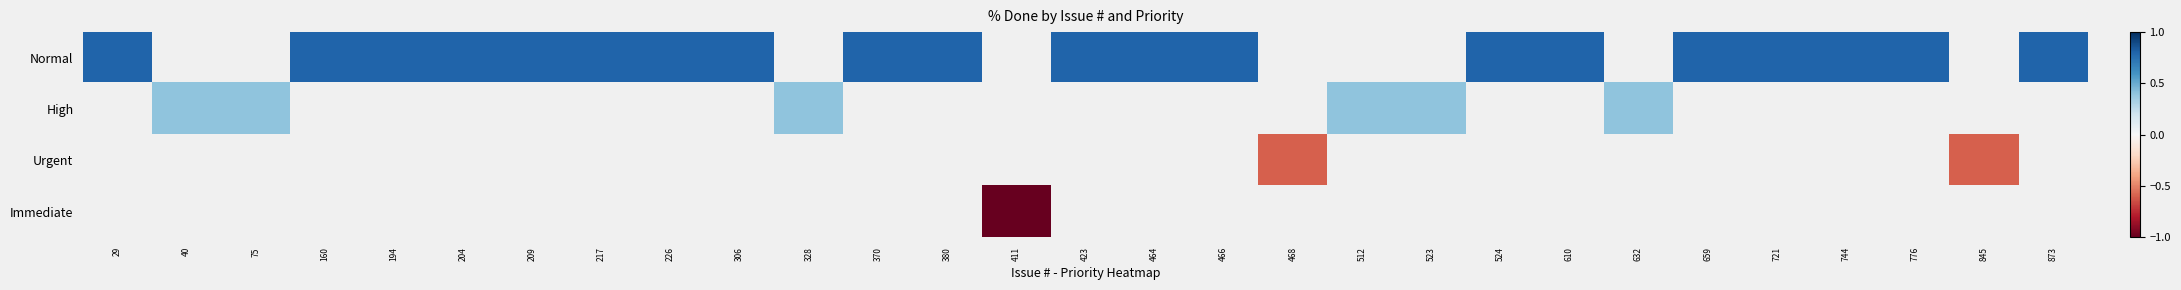

Which category has the highest value in the High series?

29